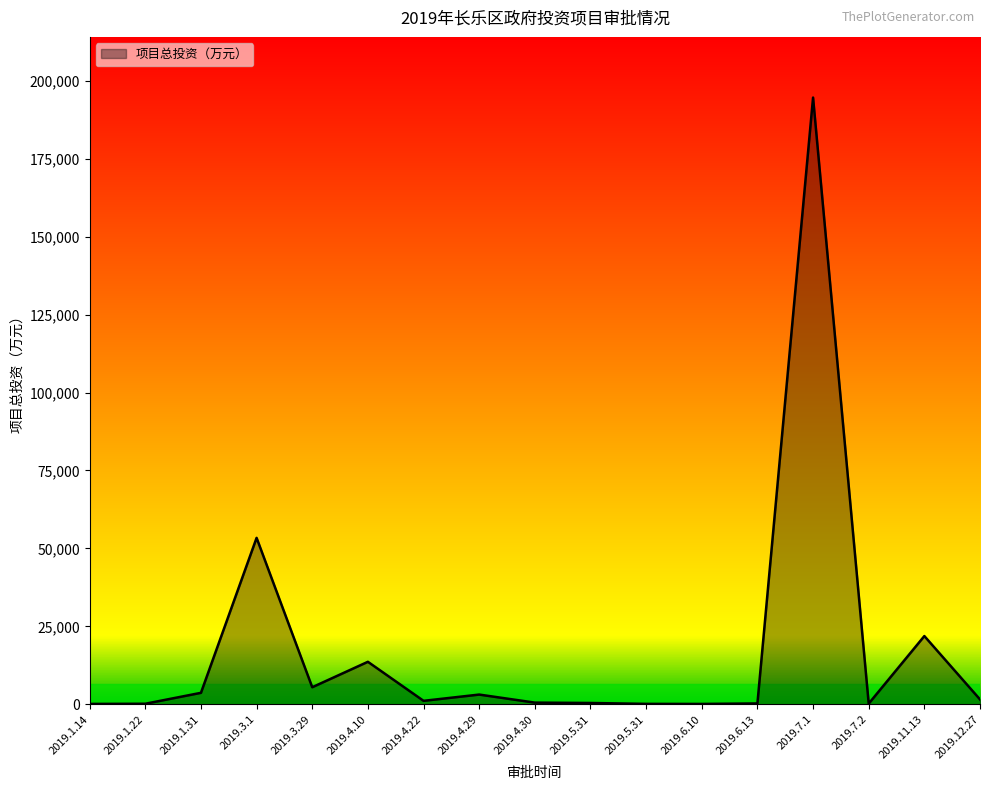

What is the maximum value shown in the chart?

194669.4